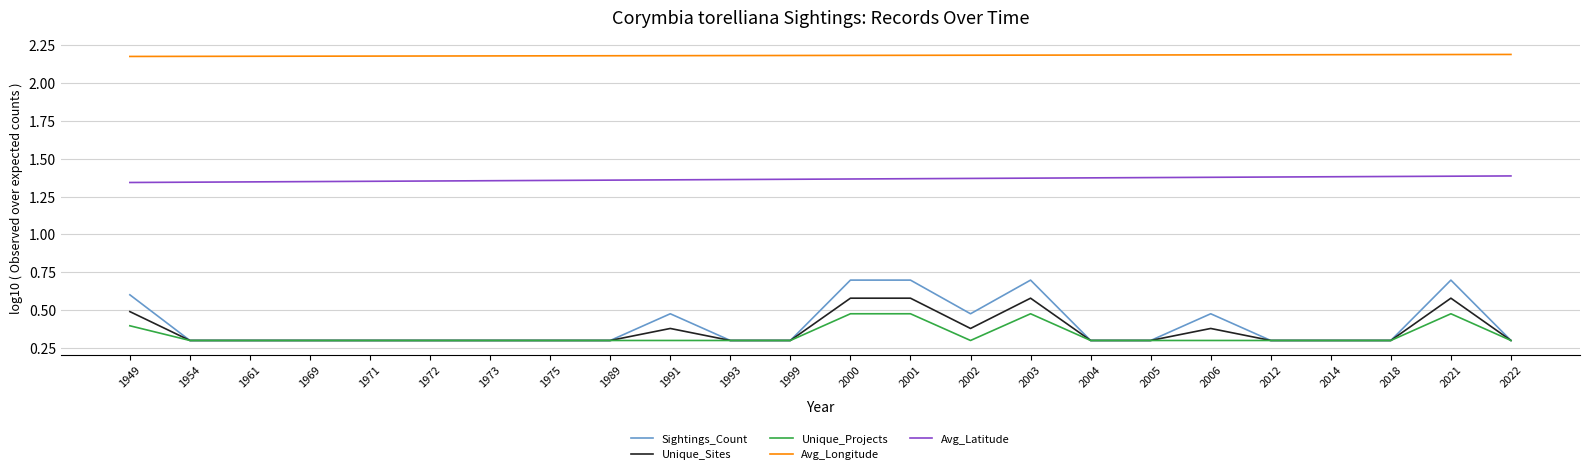

What is the difference between the highest and lowest values at 2006?

1.9